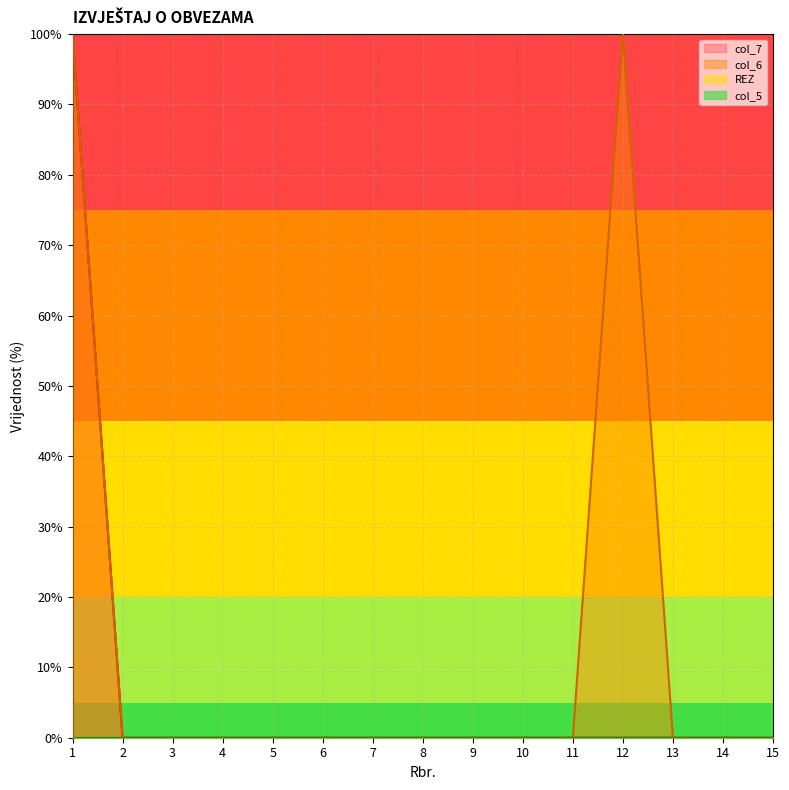

Reading left to right, what are all the values shown in this chart?

col_6: 1=100	2=0	3=0	4=0	5=0	6=0	7=0	8=0	9=0	10=0	11=0	12=100	13=0	14=0	15=0
col_7: 1=100	2=0	3=0	4=0	5=0	6=0	7=0	8=0	9=0	10=0	11=0	12=0	13=0	14=0	15=0